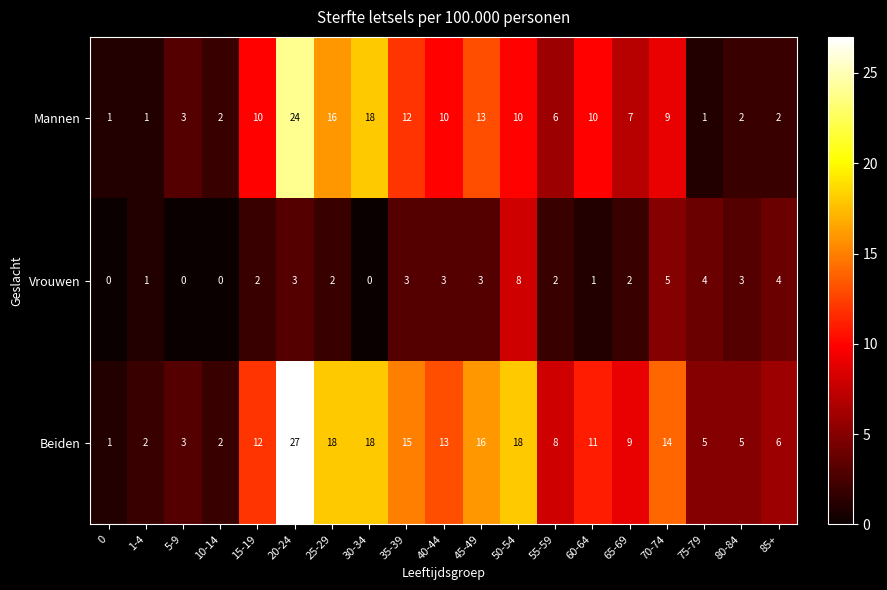

What is the spread (max minus min) of values at 35-39?

12